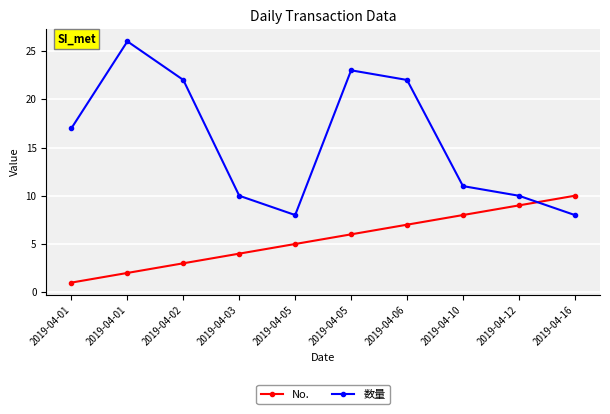

Where is the first local minimum for 数量?

2019-04-05